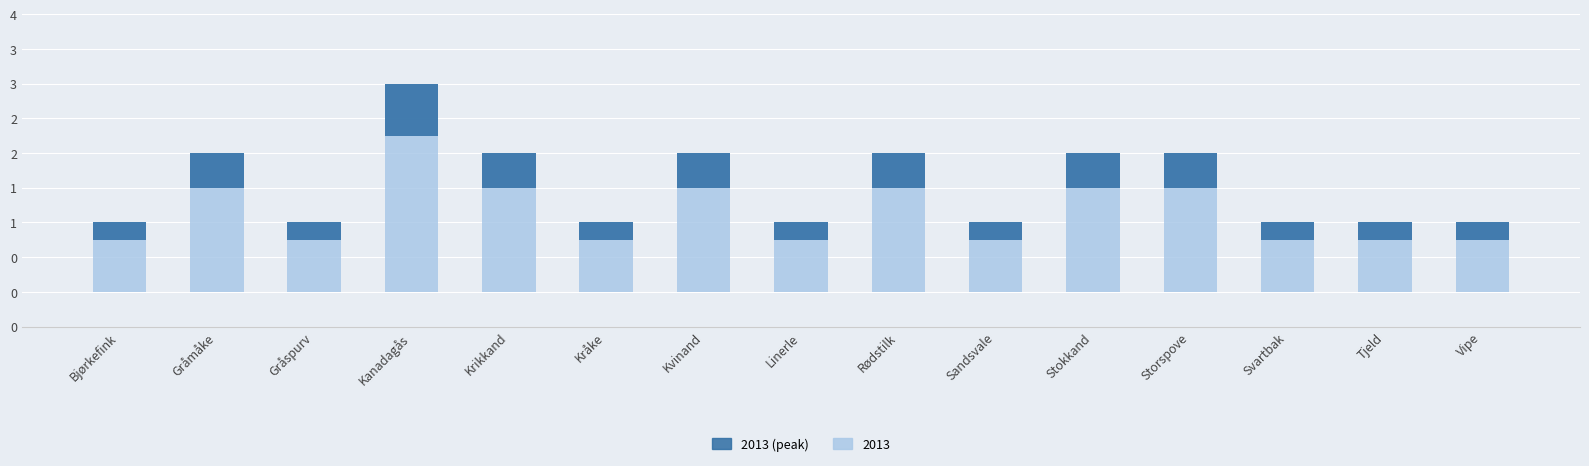

Count the values in the range 0 to 1.

15